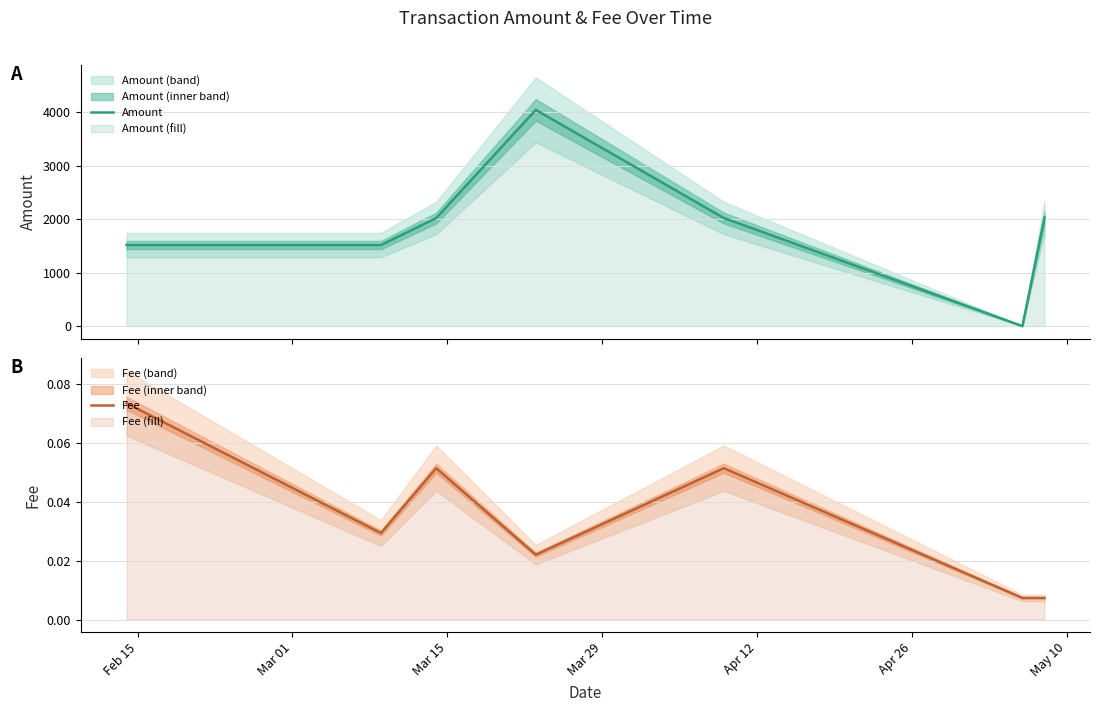

The Amount series shows 1515.1 at Feb 15. True or false?

True